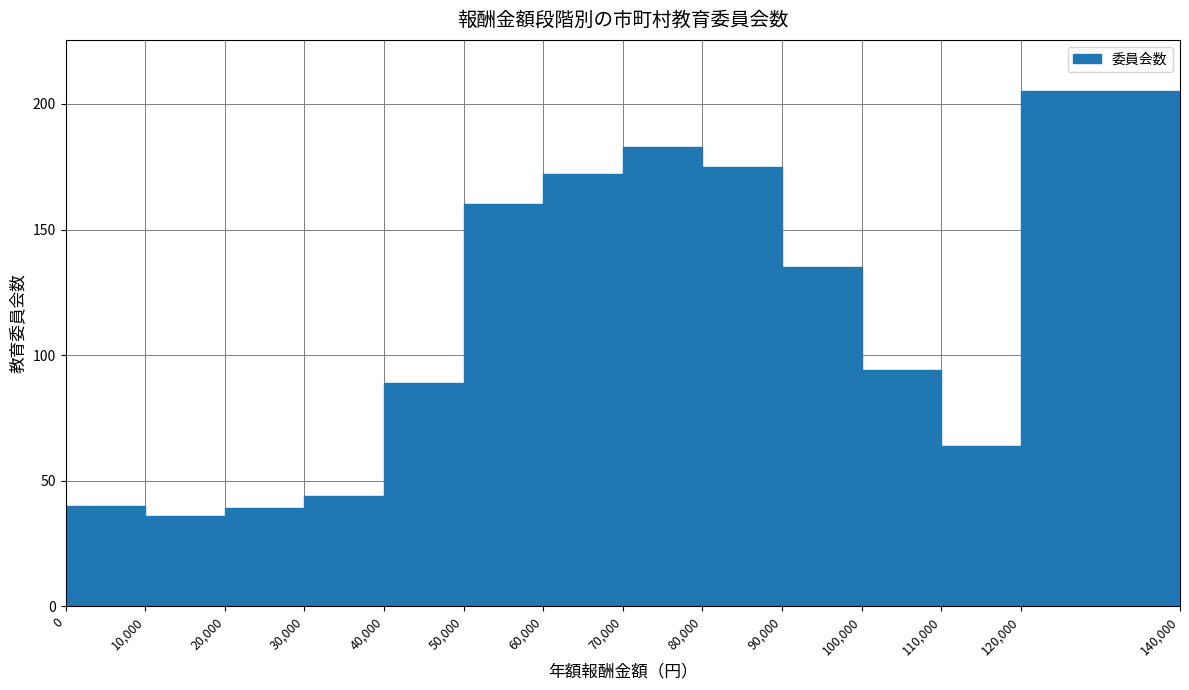

Which range on the x-axis has the tallest bar?

120,000 to 140,000